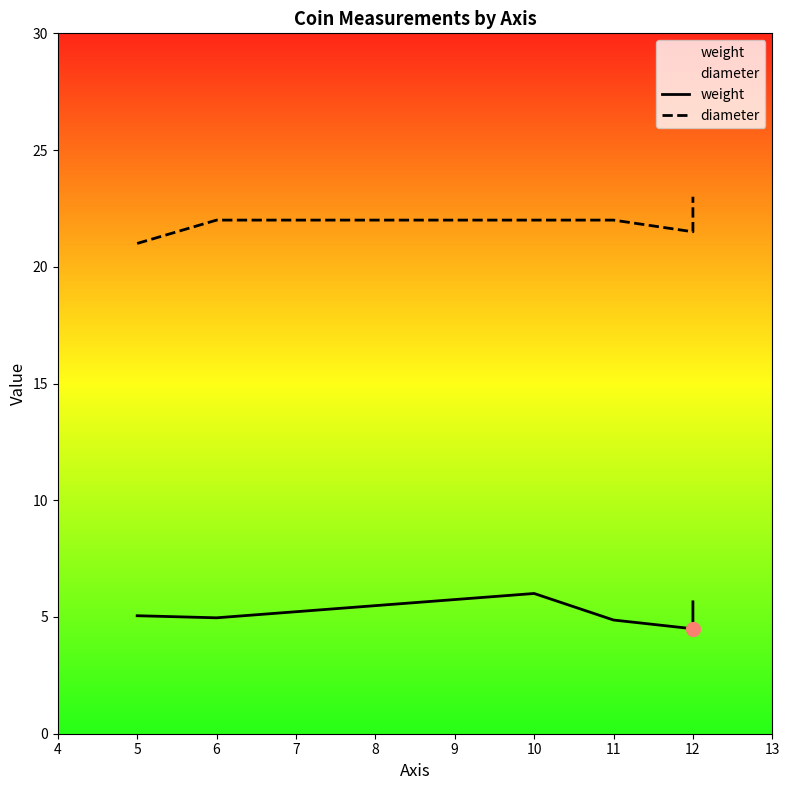

Reading left to right, list all the values displayed in this chart.

weight: 5.1	5.0	6.0	4.9	4.5	5.4	5.7
diameter: 21.0	22.0	22.0	22.0	21.5	22.0	23.0